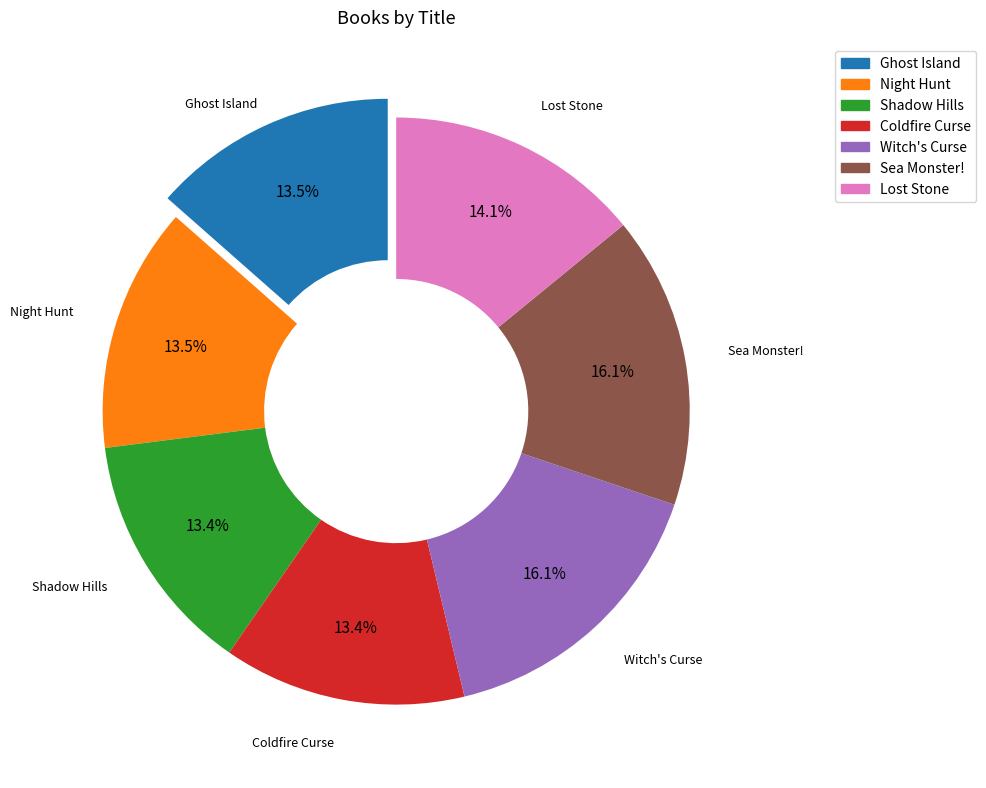

Is it true that Sea Monster! is 16% of the pie?

True